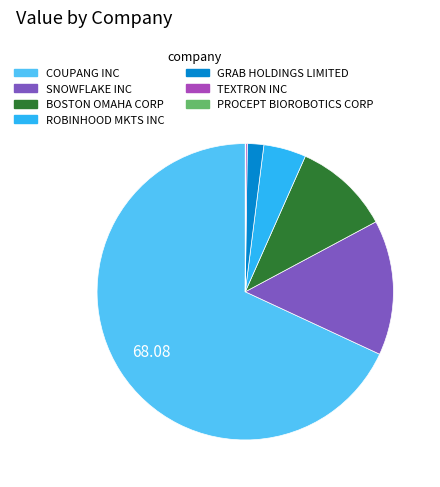

Which category has the biggest portion of the pie?

COUPANG INC